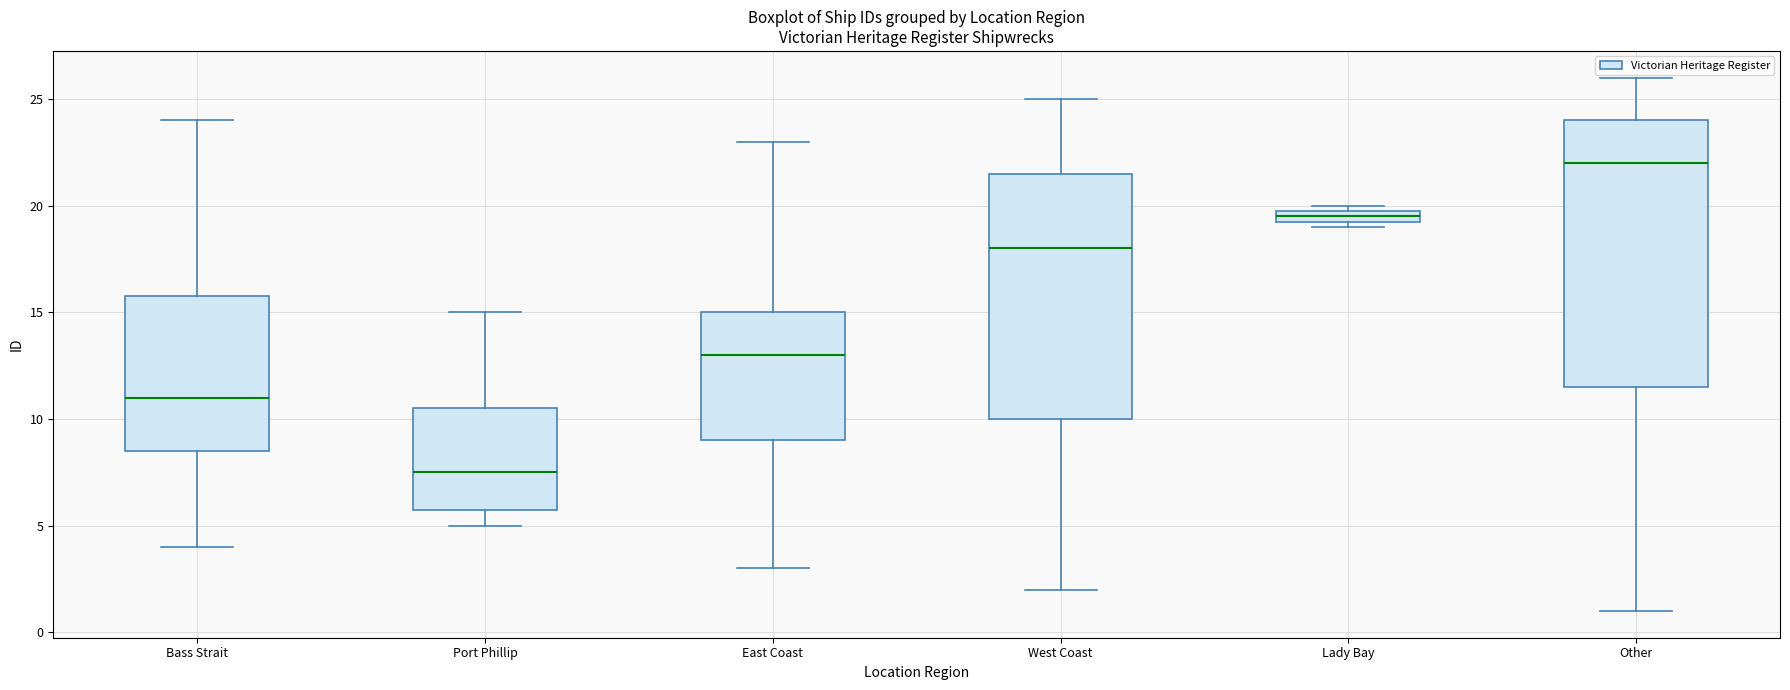

Which box has the highest median line?

Other